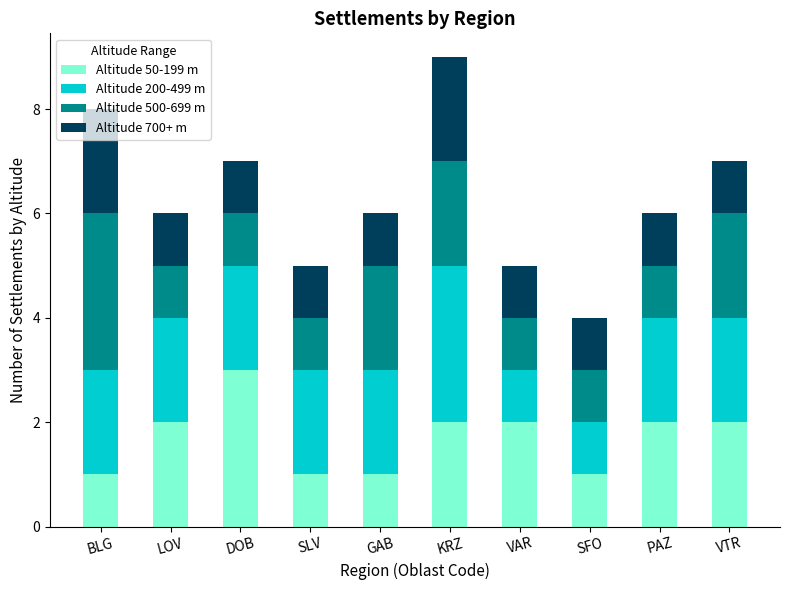

True or false: Altitude 50-199 m has a value of 2 at KRZ.

True